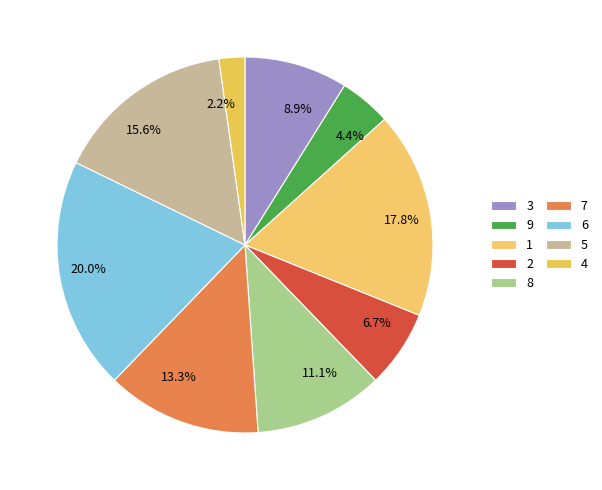

To the nearest percent, what percentage of the pie is 8?

11%